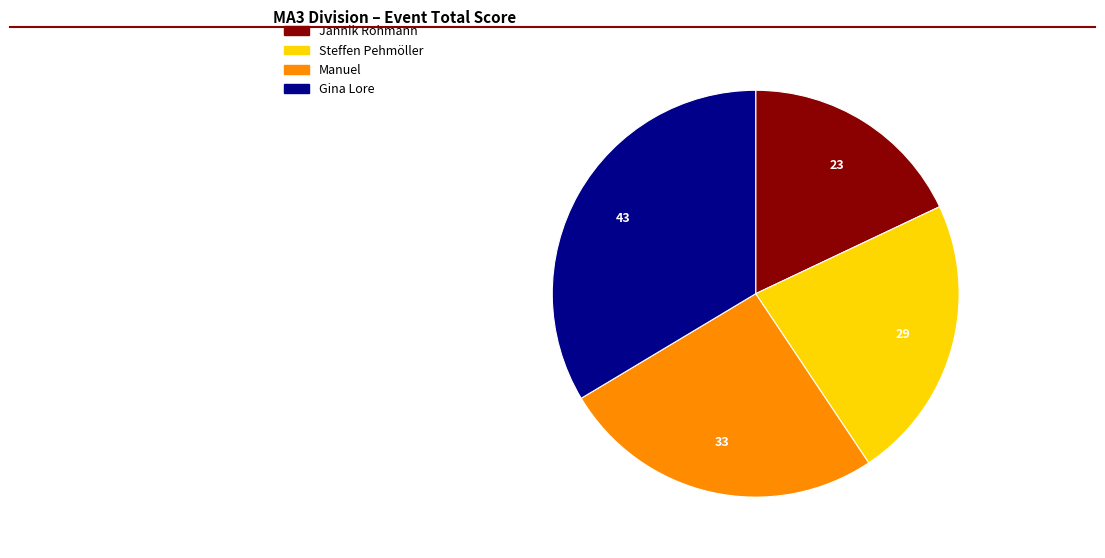

Is the sum of Steffen Pehmöller and Gina Lore greater than half?

Yes